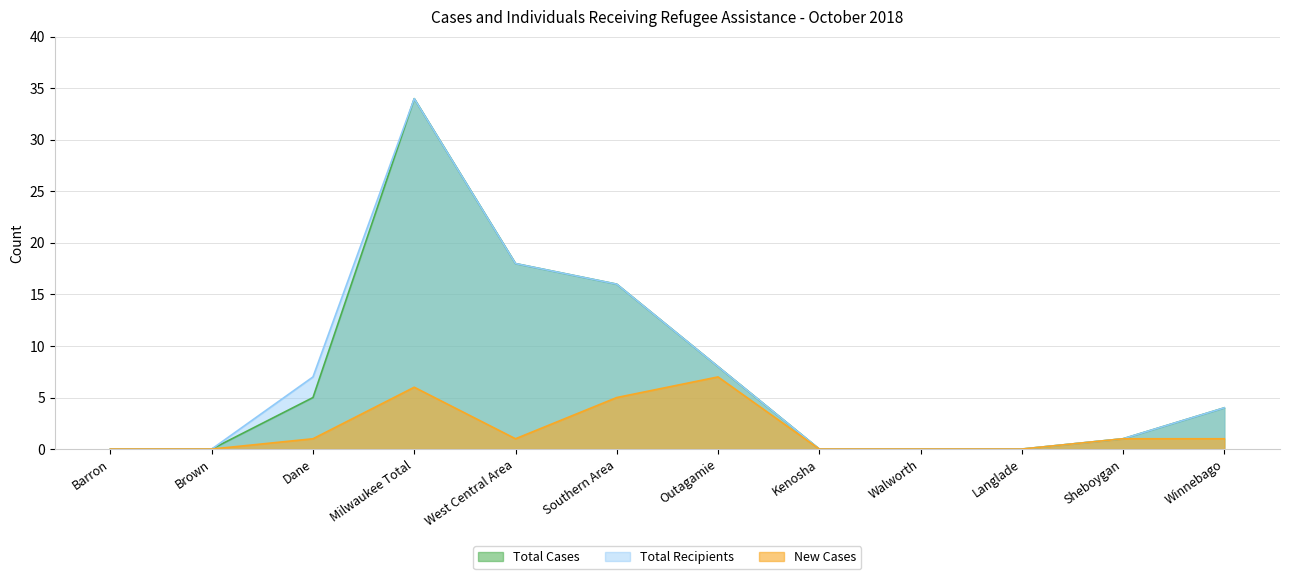

What position from the right is Southern Area?

7